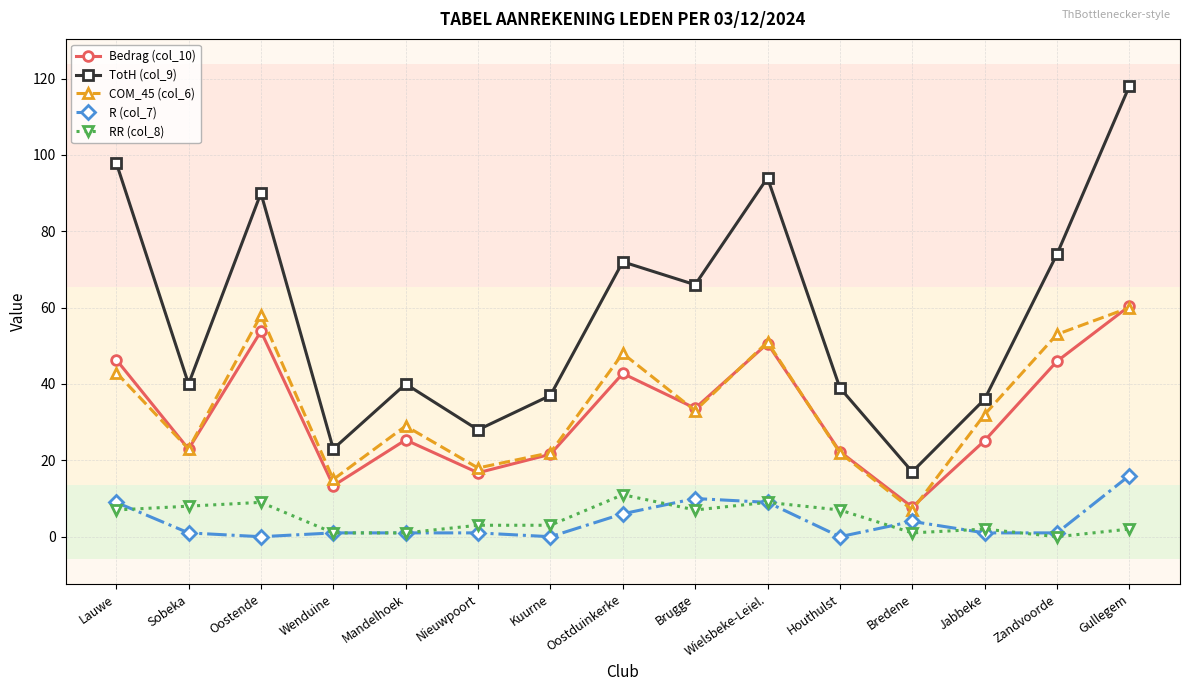

Count the number of categories in the chart.

15